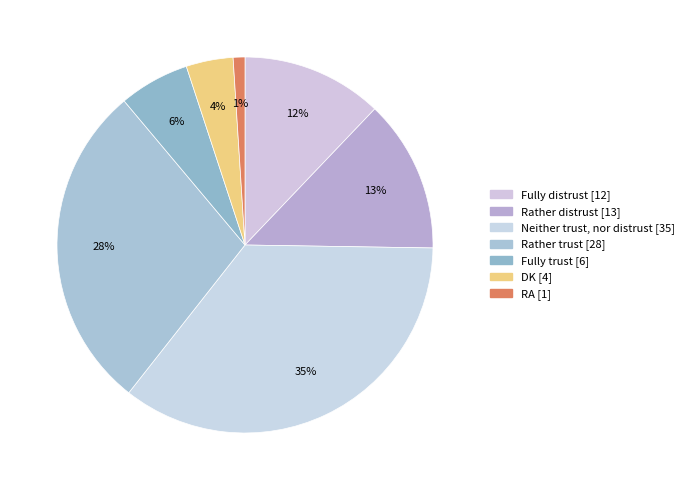

Is there a majority slice in this chart?

No